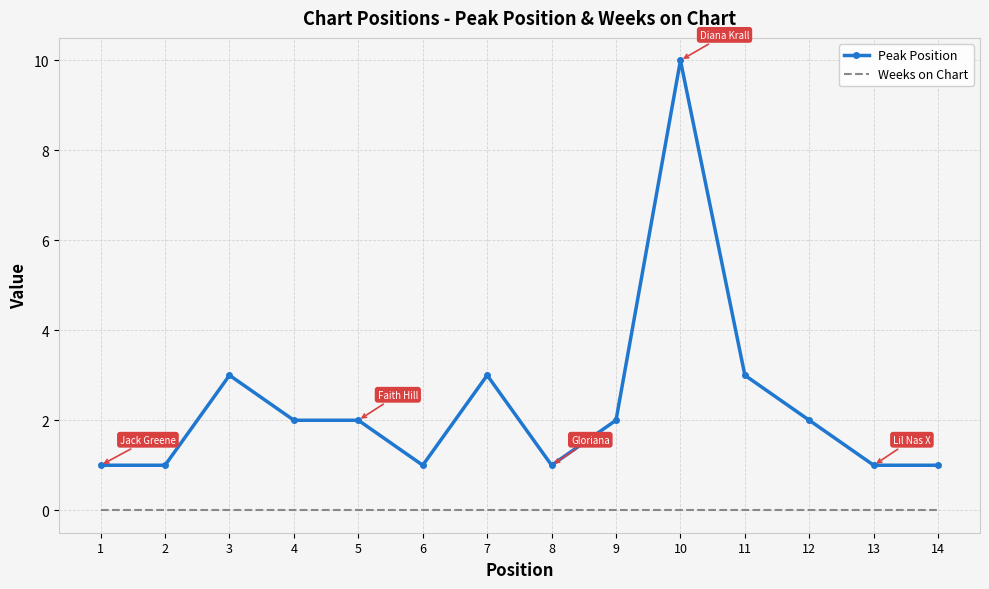

List the series in order of their overall mean, highest first.

Peak Position, Weeks on Chart